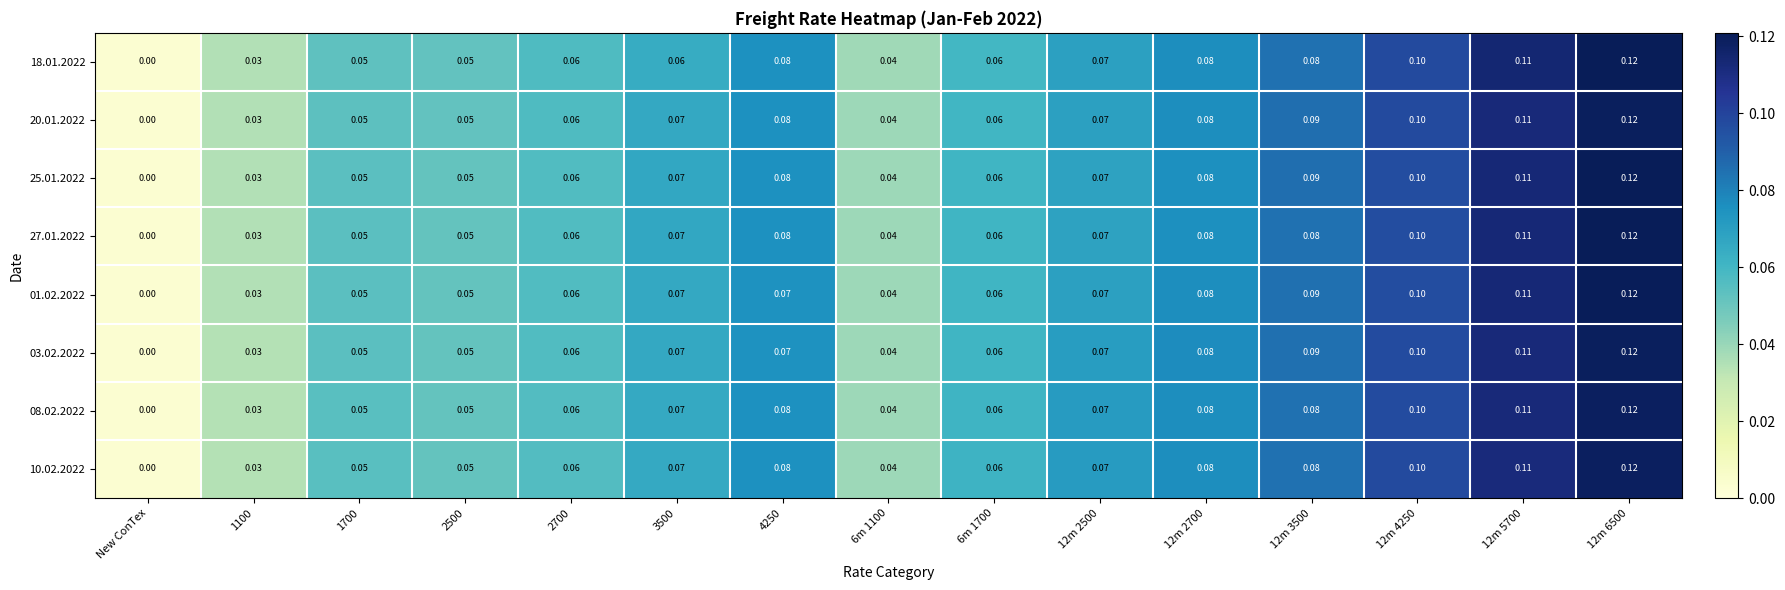

Which category has the lowest value in the 20.01.2022 series?

New ConTex